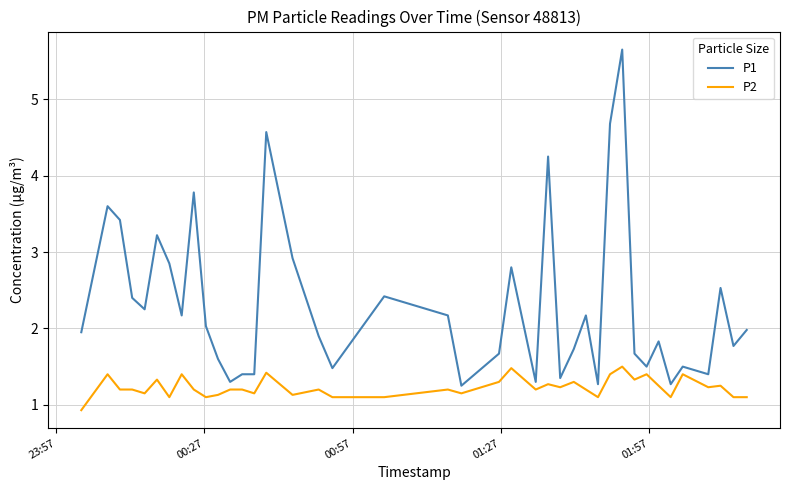

Rank the series by their average value, from lowest to highest.

P2, P1